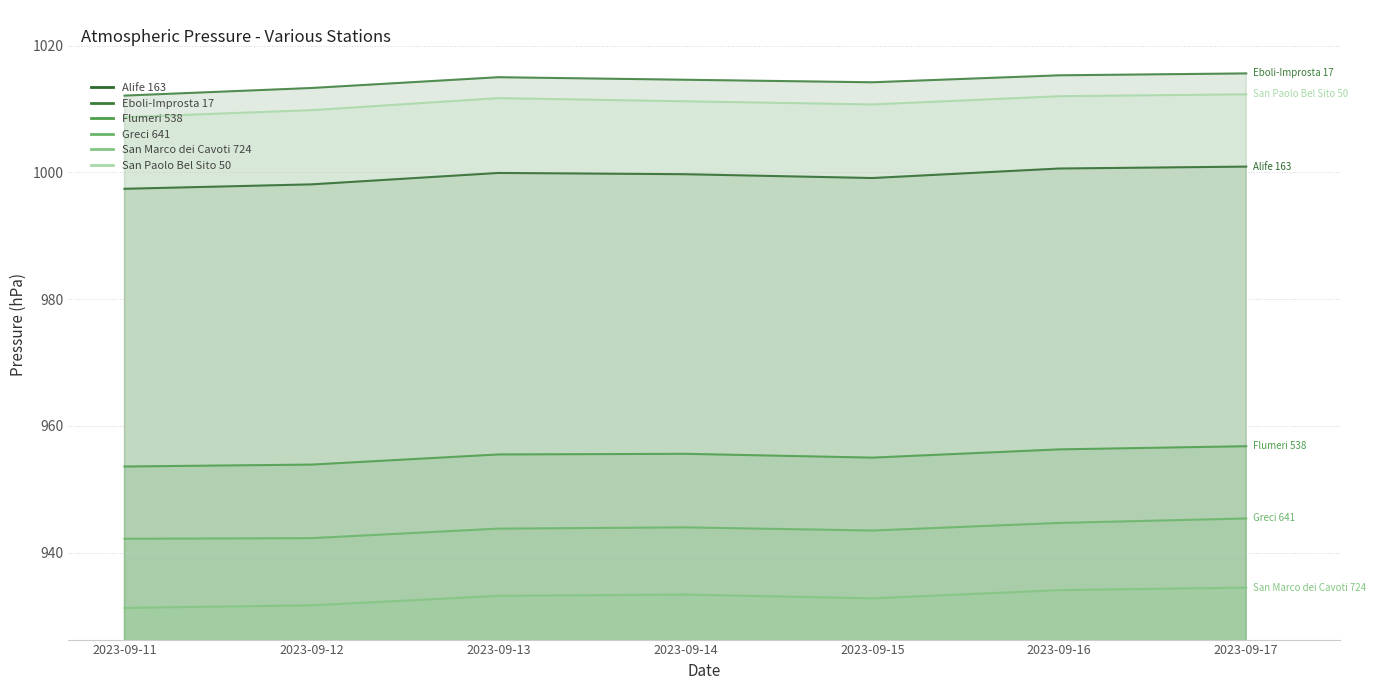

The value of San Paolo Bel Sito 50 at 2023-09-14 is 1735.7. True or false?

False